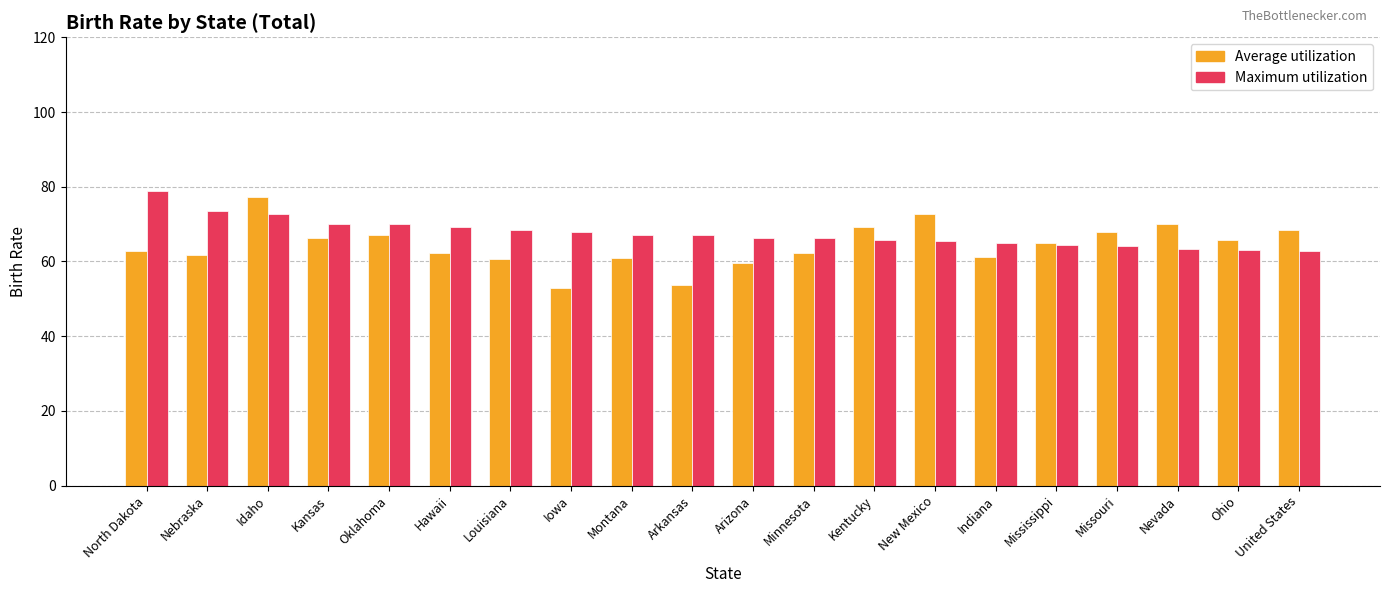

How many groups of bars are there?

20